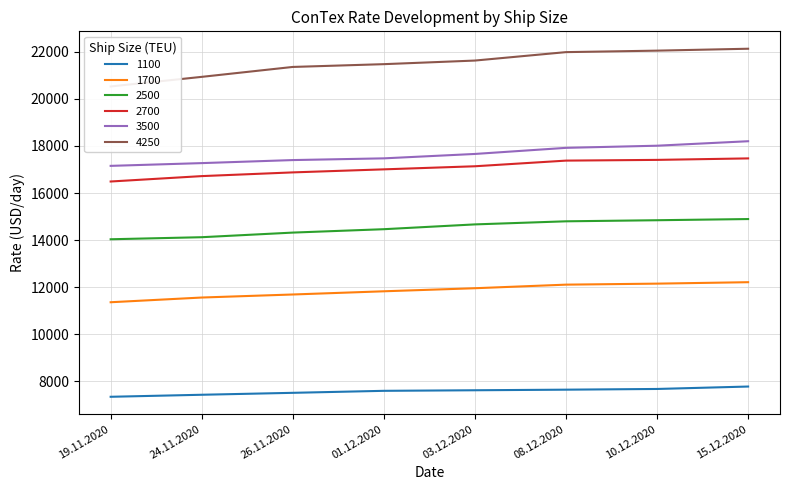

At which category does the chart reach its minimum across all series?

19.11.2020